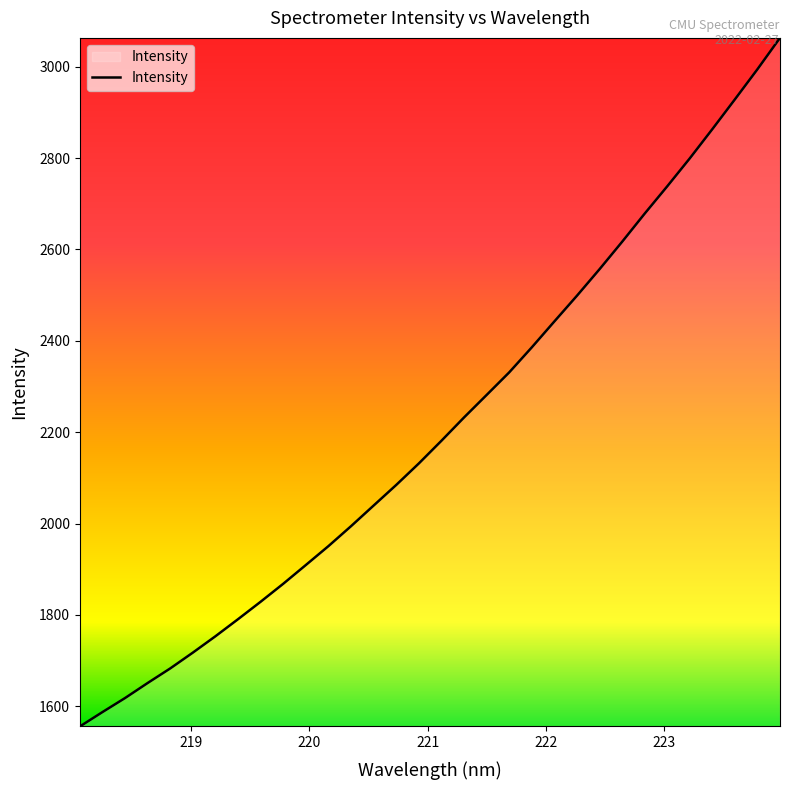

What is the maximum value shown in the chart?

3062.9